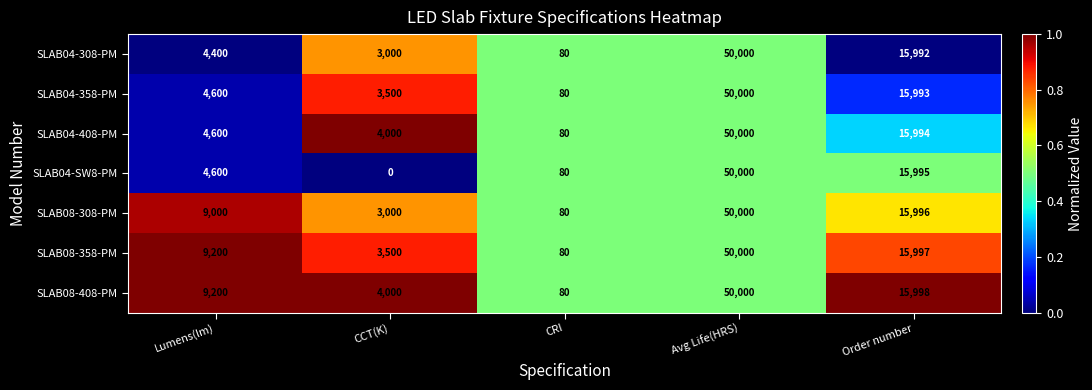

What is the average value of the SLAB04-308-PM series?

14694